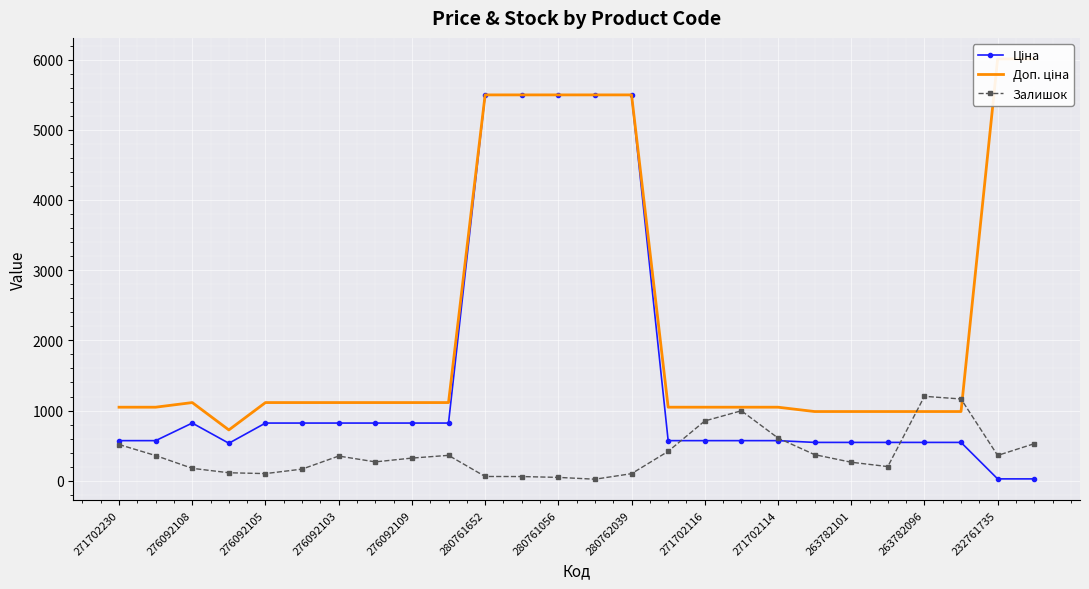

True or false: Залишок has more than 1 points higher than both neighbors.

True